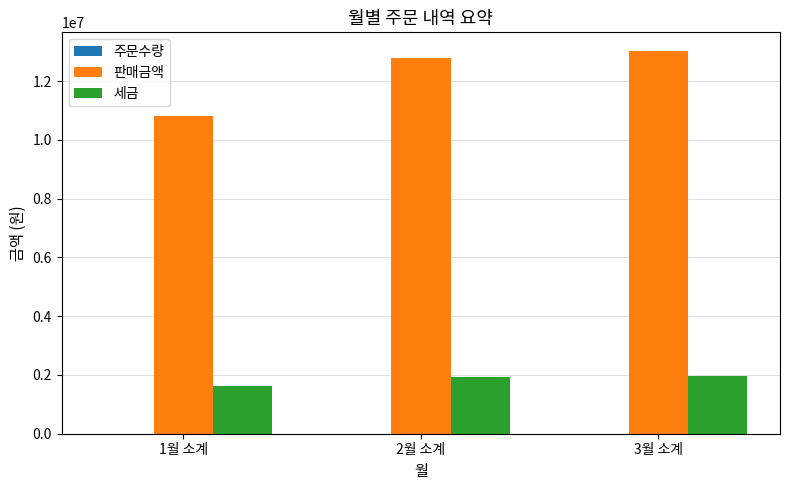

What is the average value of the 판매금액 series?

12203200